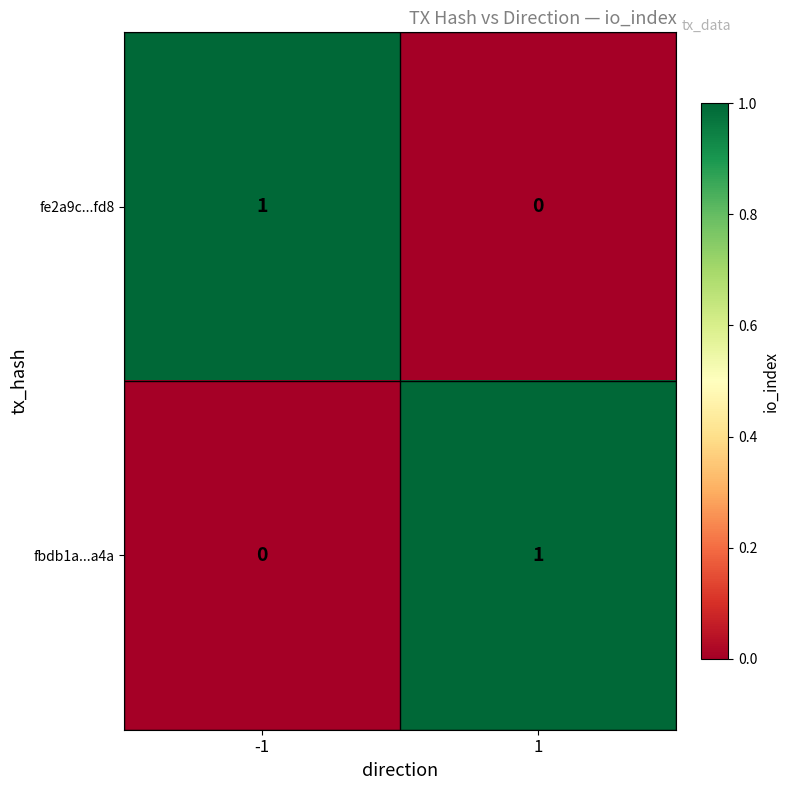

The fe2a9c...fd8 series shows 1 at 1. True or false?

False